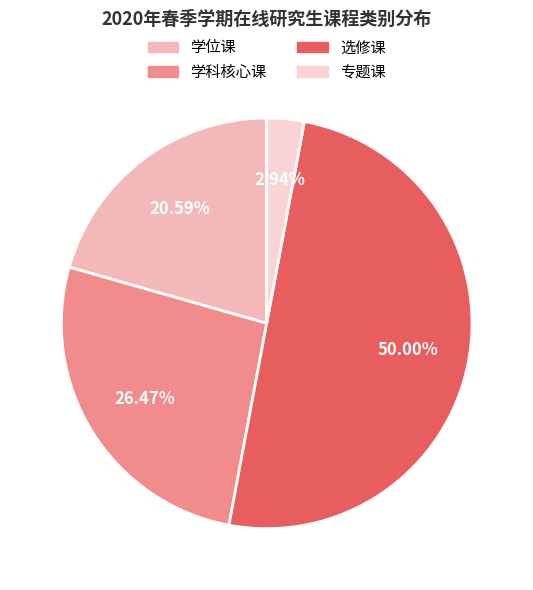

Is the sum of 专题课 and 选修课 greater than half?

Yes